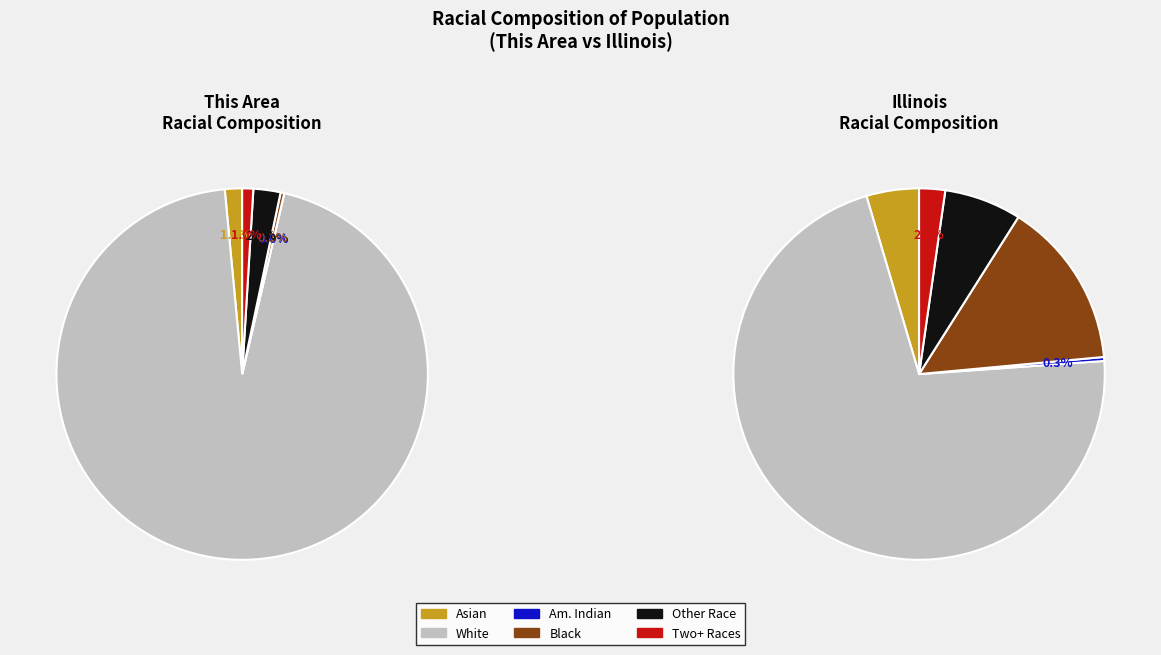

What is the majority slice?

White alone